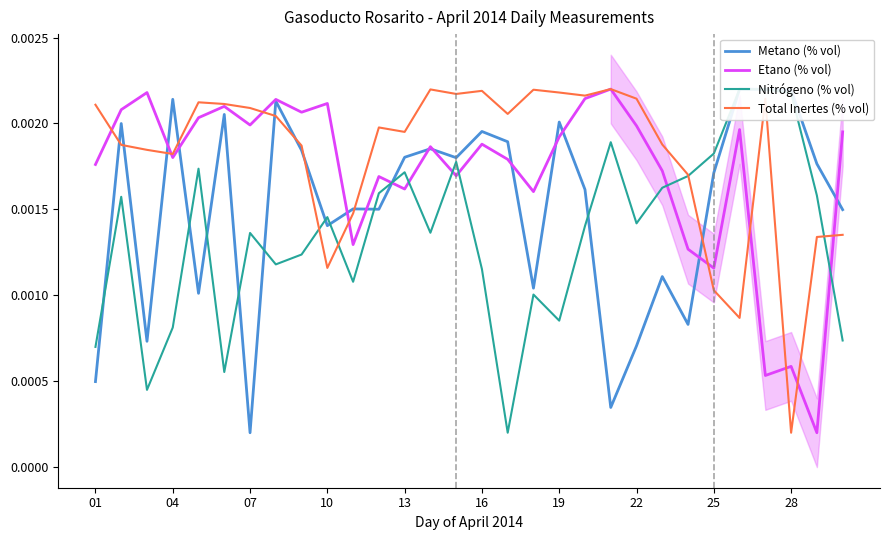

How many lines are shown in the chart?

4